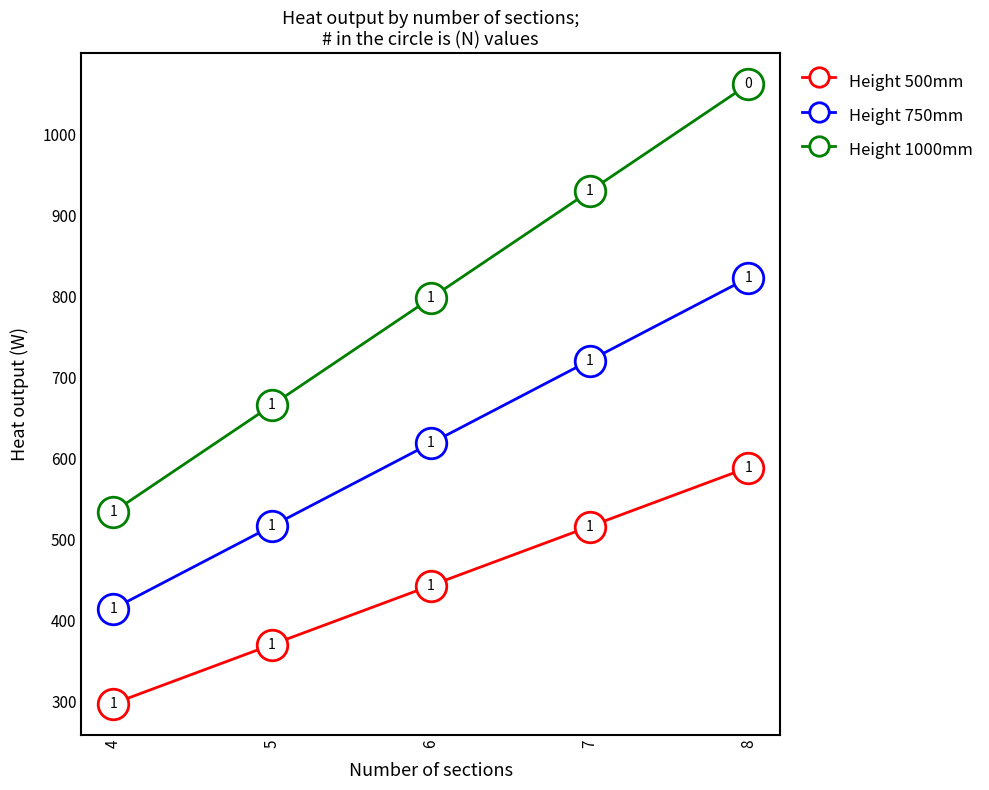

True or false: Height 500mm has a value of 781.7 at 6.

False